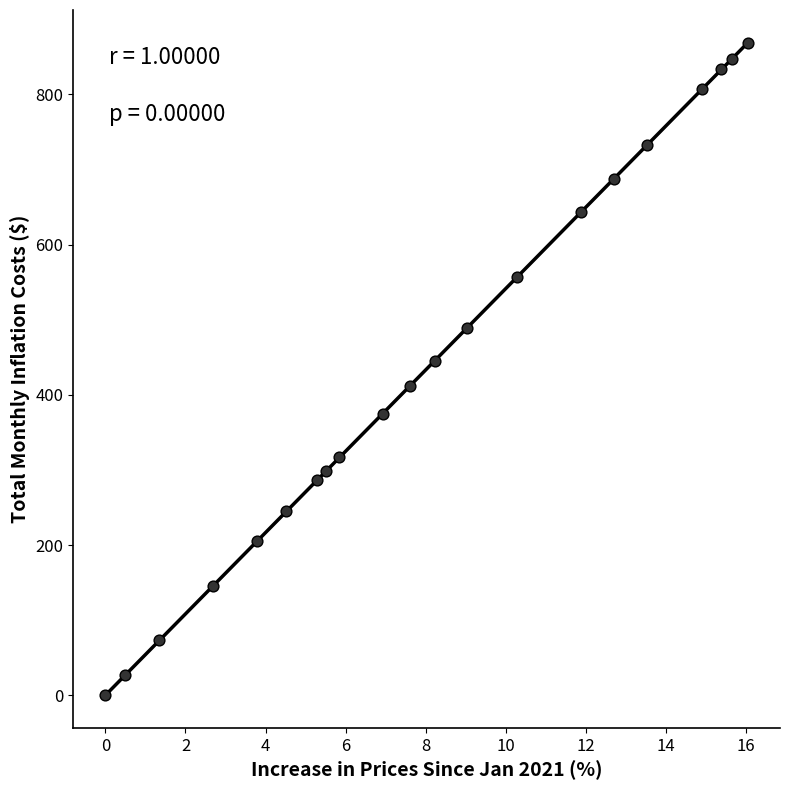

What is the range of Y values (max minus min)?

869.0